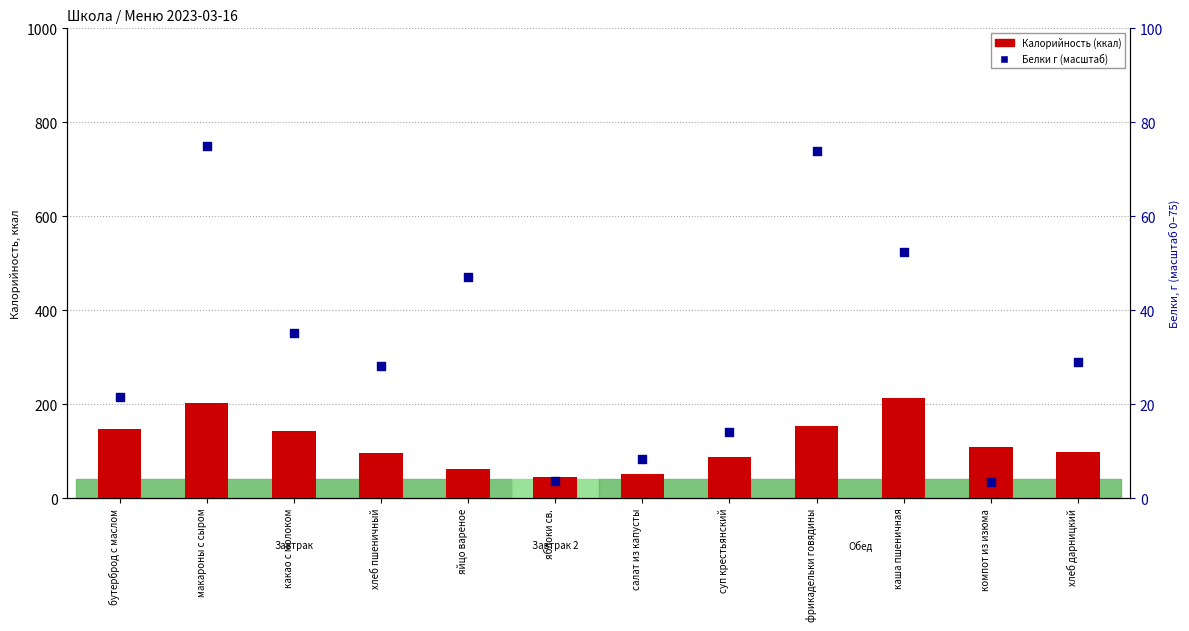

At how many categories does at least one series exceed 109?

5